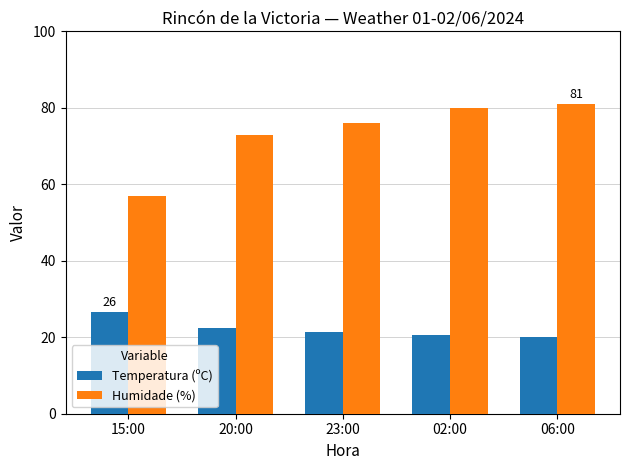

Does the chart contain stacked bars?

No